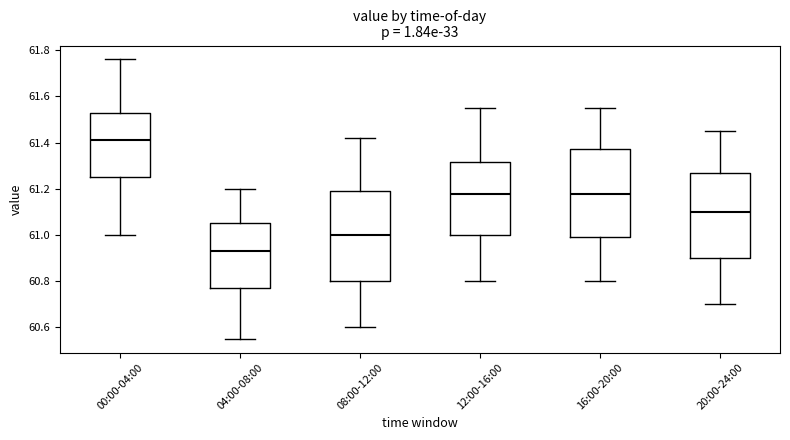

Reading left to right, transcribe this box plot: for each box, give where its median line is, the range the box spans, and where its two whiskers end, as read against the y-axis. The values are not printed on the chart, so give them approximately, as read against the axis.

00:00-04:00: median 61.42, box 61.26 to 61.54, whiskers 61.00 to 61.76
04:00-08:00: median 60.94, box 60.76 to 61.06, whiskers 60.56 to 61.20
08:00-12:00: median 61.00, box 60.80 to 61.20, whiskers 60.60 to 61.42
12:00-16:00: median 61.18, box 61.00 to 61.32, whiskers 60.80 to 61.56
16:00-20:00: median 61.18, box 61.00 to 61.38, whiskers 60.80 to 61.56
20:00-24:00: median 61.10, box 60.90 to 61.28, whiskers 60.70 to 61.46